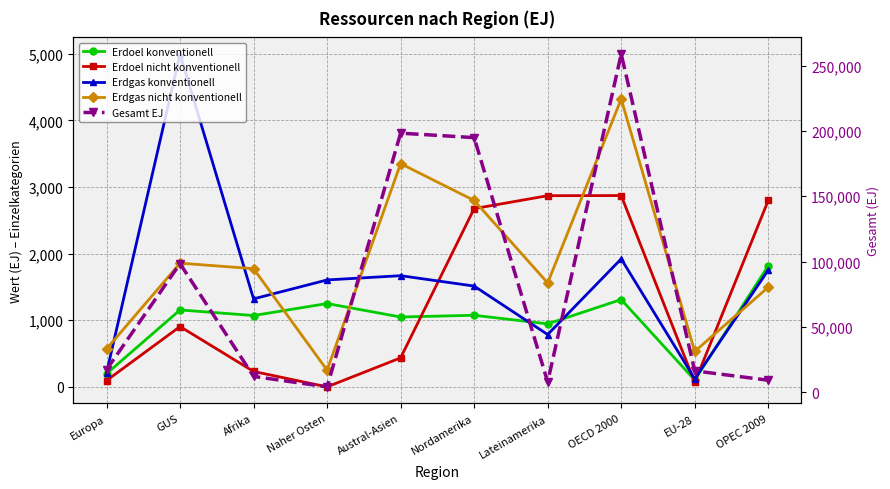

Reading left to right, list all the values displayed in this chart.

Erdoel konventionell: 198	1155	1071	1251	1049	1075	946	1311	103	1818
Erdoel nicht konventionell: 95	906	232	1	436	2675	2869	2871	68	2798
Erdgas konventionell: 210	4994	1321	1605	1669	1513	786	1921	121	1753
Erdgas nicht konventionell: 569	1857	1774	251	3350	2797	1560	4319	533	1496
Gesamt EJ: 17246	98475	12165	4170	198312	194908	7876	258858	16393	9256